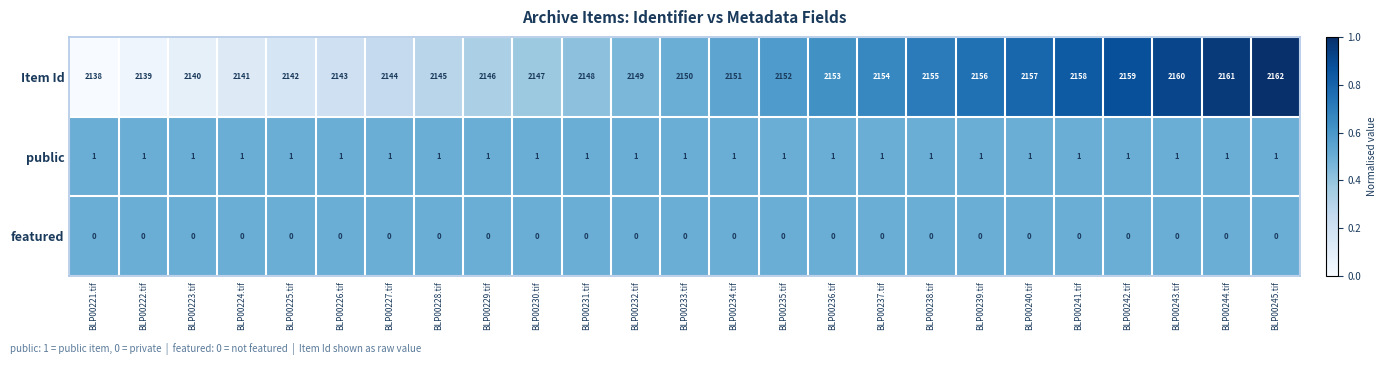

Which series changed the most between BLP00231.tif and BLP00234.tif?

Item Id